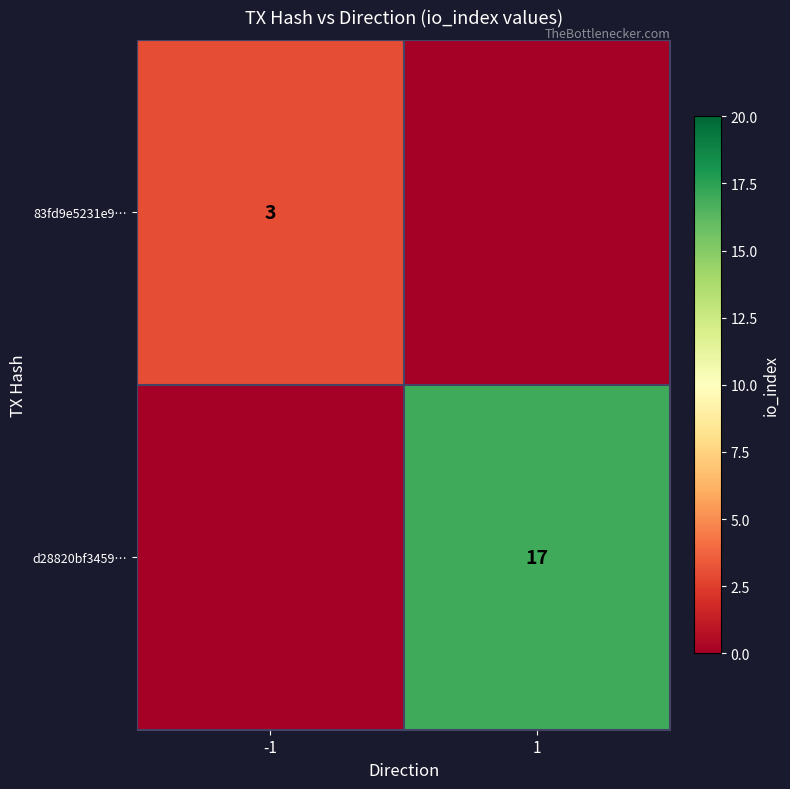

What is the total value across all series at -1?

3